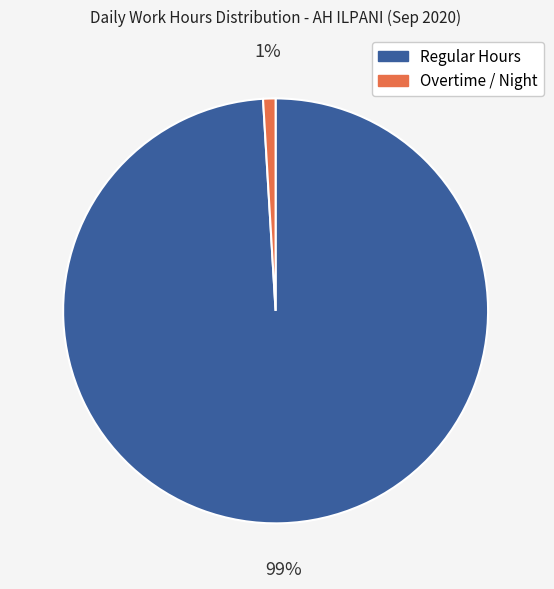

Which slice is the smallest?

Overtime / Night